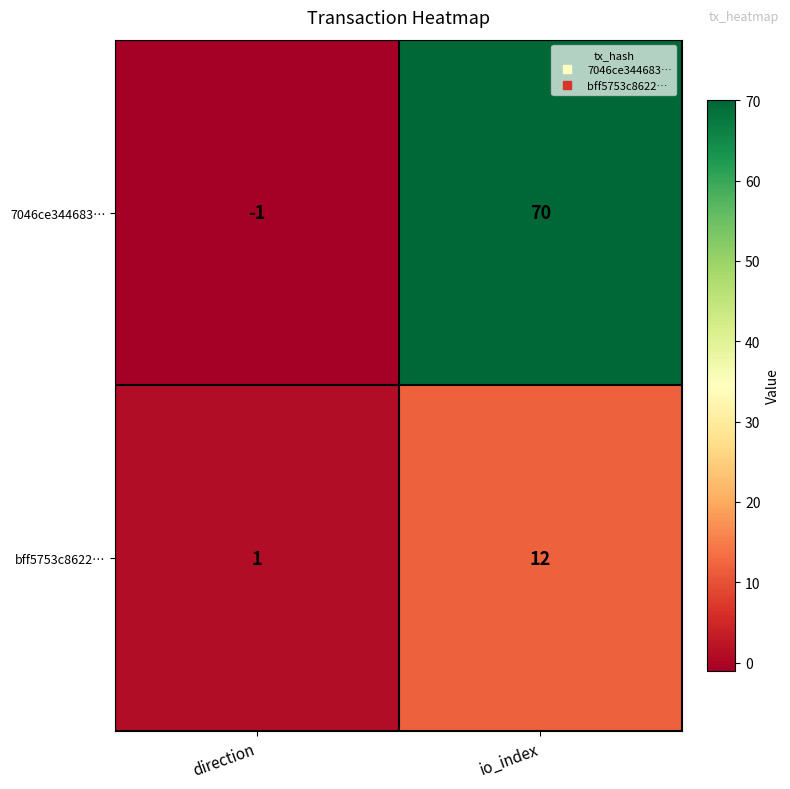

List the series in order of their peak value, lowest first.

bff5753c8622…, 7046ce344683…